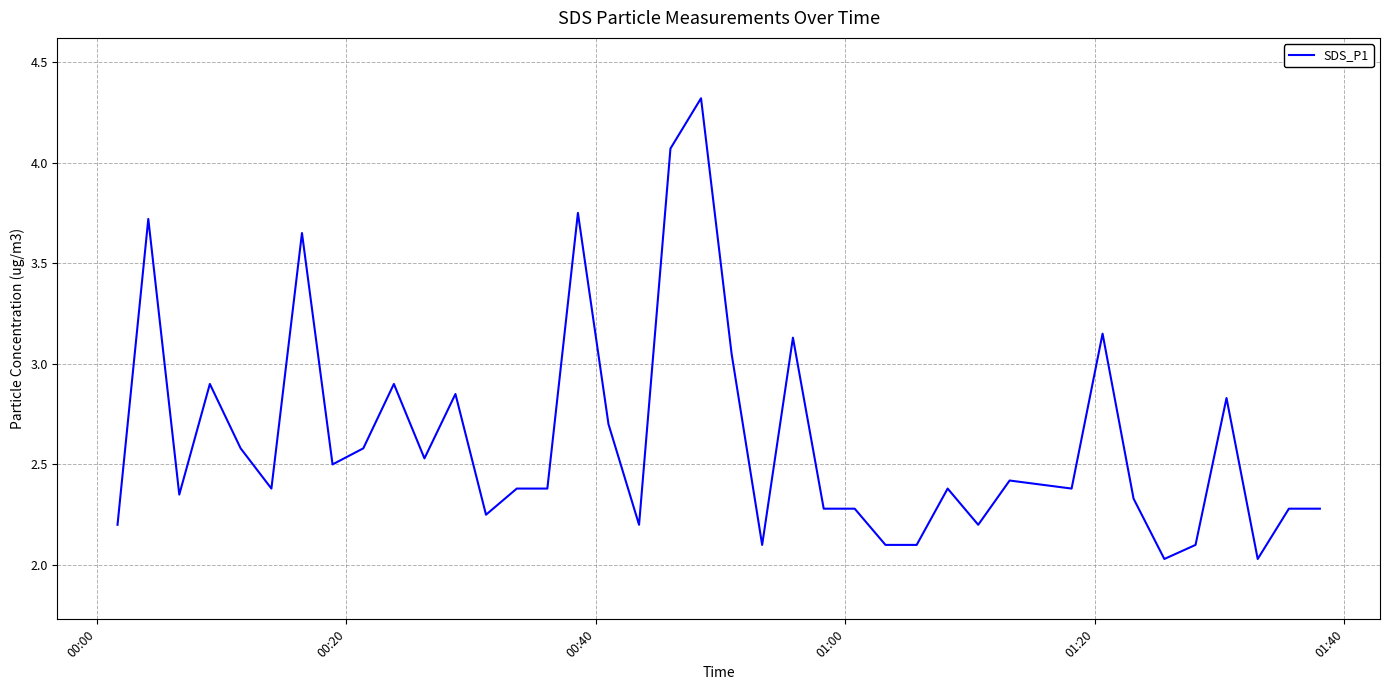

What is the greatest value displayed?

4.3